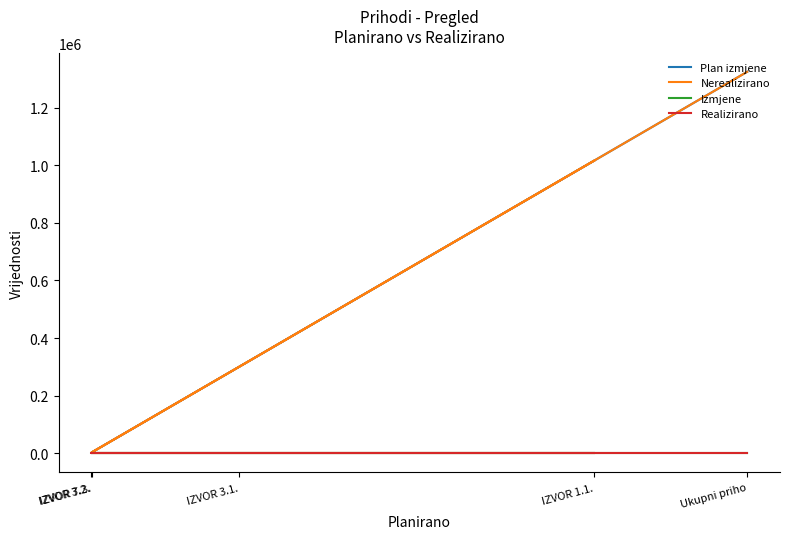

At which label does Plan izmjene first exceed 300000?

IZVOR 1.1.